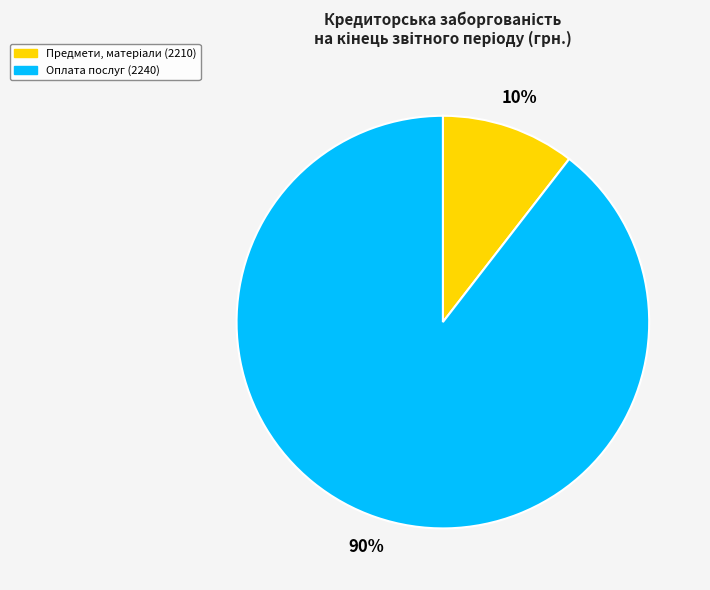

Which category has the biggest portion of the pie?

Оплата послуг (2240)